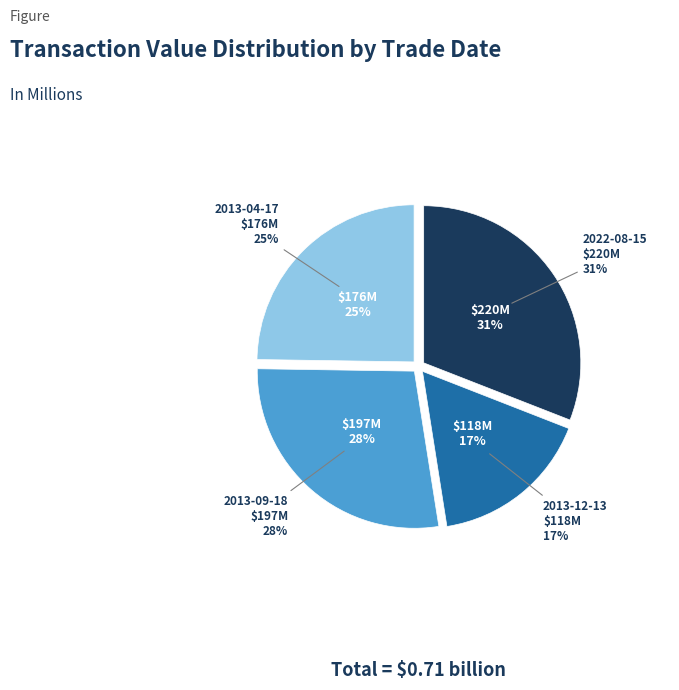

Which category has the smallest portion of the pie?

2013-12-13